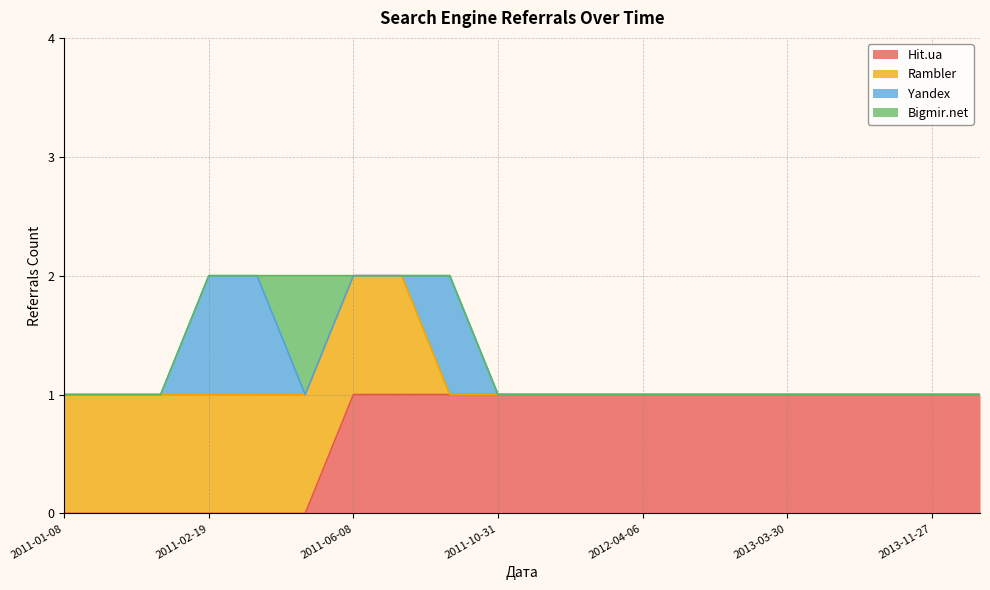

Between which two adjacent categories do Rambler and Yandex first intersect?

2011-07-11 and 2011-08-15